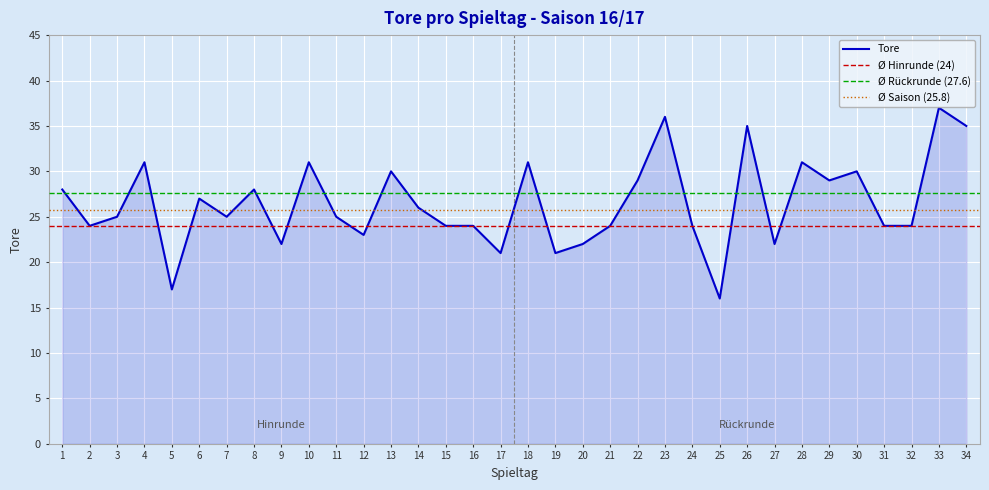

The value of Tore at 31 is 24. True or false?

True